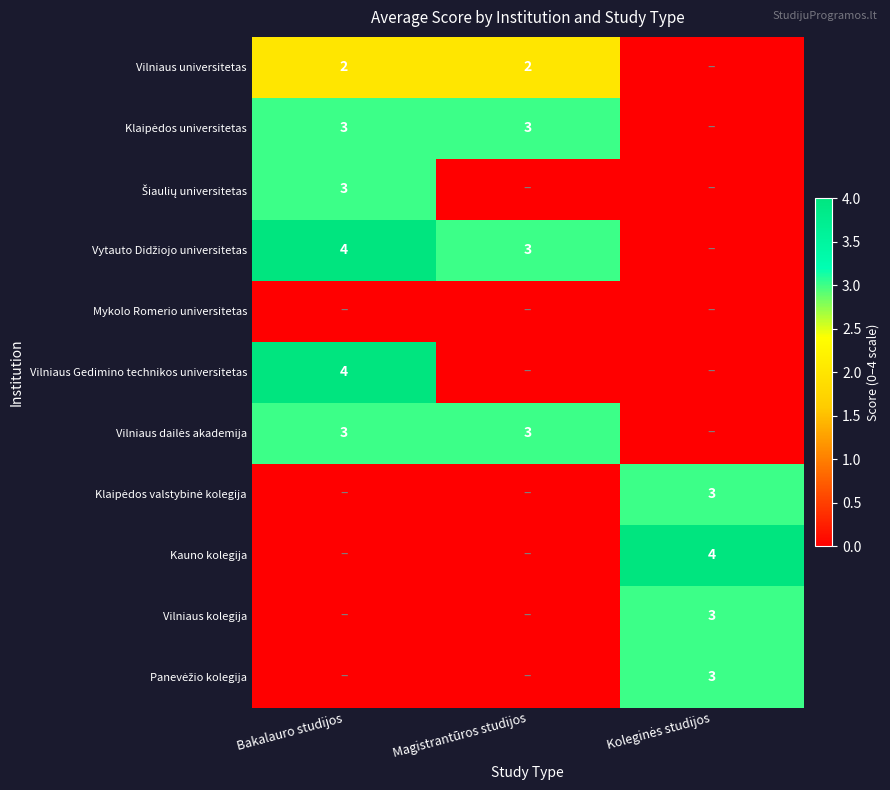

How many categories are shown in the chart?

3